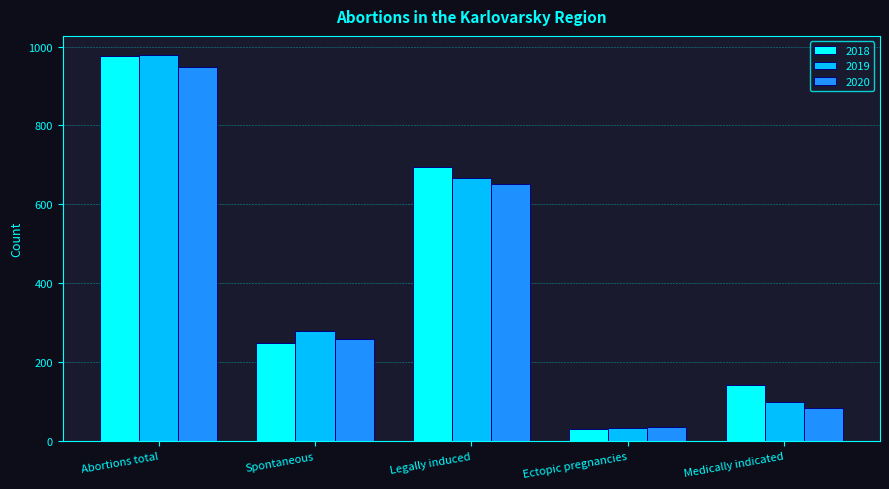

Reading left to right, extract all data points from this chart.

2018: Abortions total=975	Spontaneous=248	Legally induced=695	Ectopic pregnancies=32	Medically indicated=141
2019: Abortions total=978	Spontaneous=278	Legally induced=667	Ectopic pregnancies=33	Medically indicated=99
2020: Abortions total=948	Spontaneous=260	Legally induced=651	Ectopic pregnancies=37	Medically indicated=85